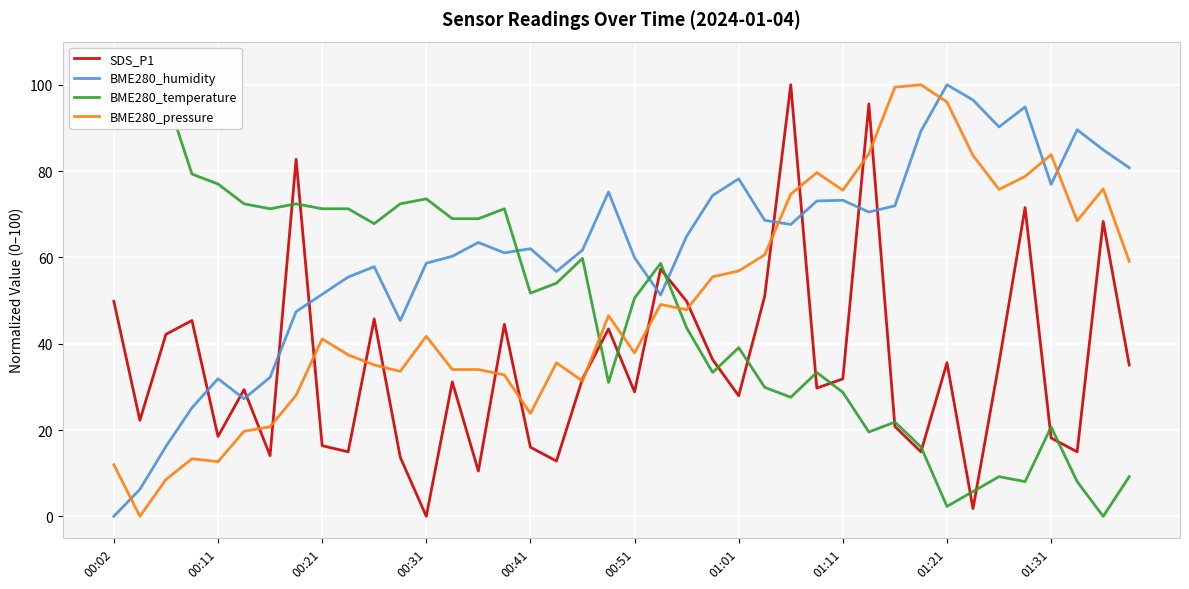

True or false: BME280_humidity and BME280_pressure cross at least once.

True